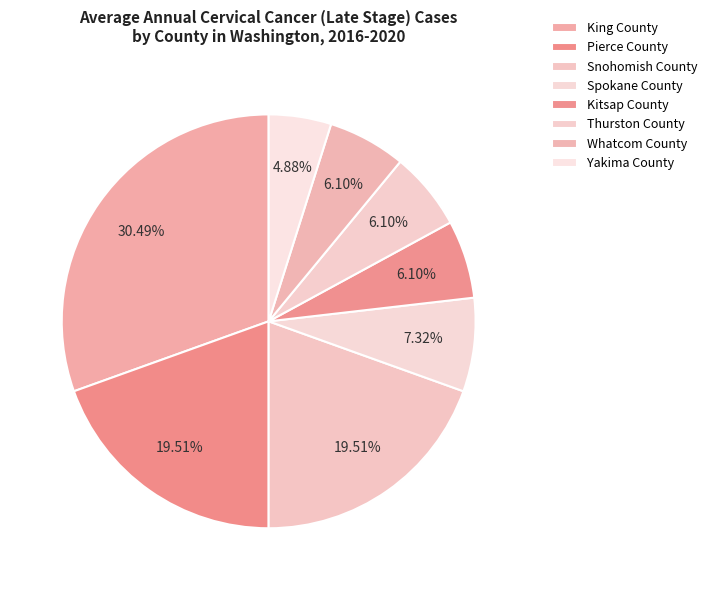

How many slices are in this pie chart?

8